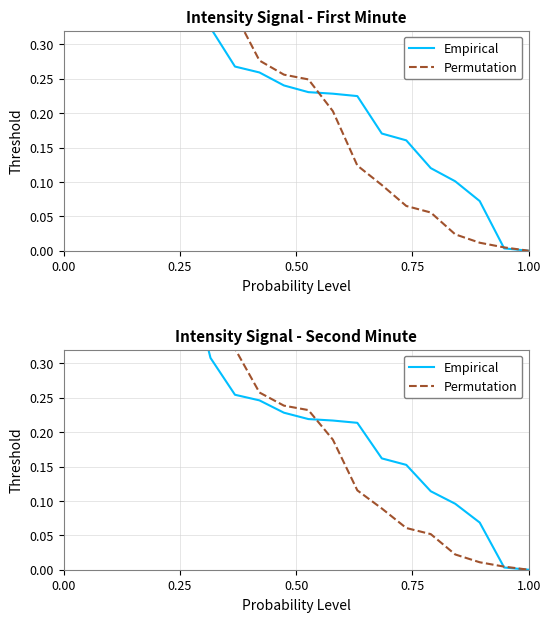

True or false: Empirical has more than 1 points higher than both neighbors.

False